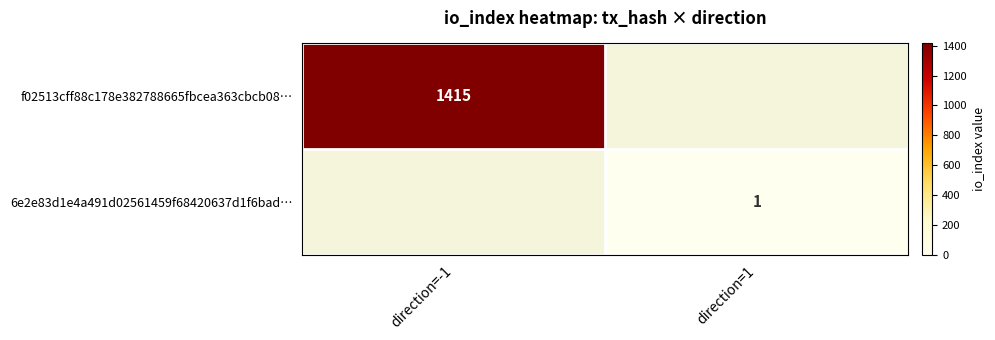

At how many categories does at least one series exceed 627?

1